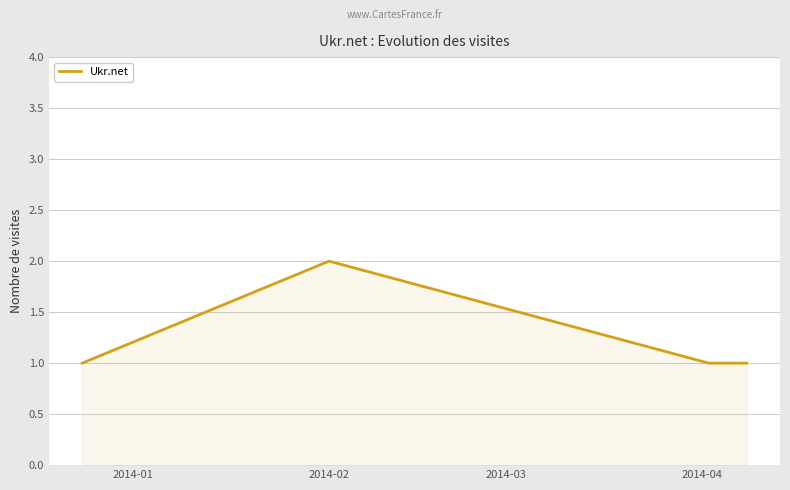

True or false: the data has more than 2 interior local peaks.

False